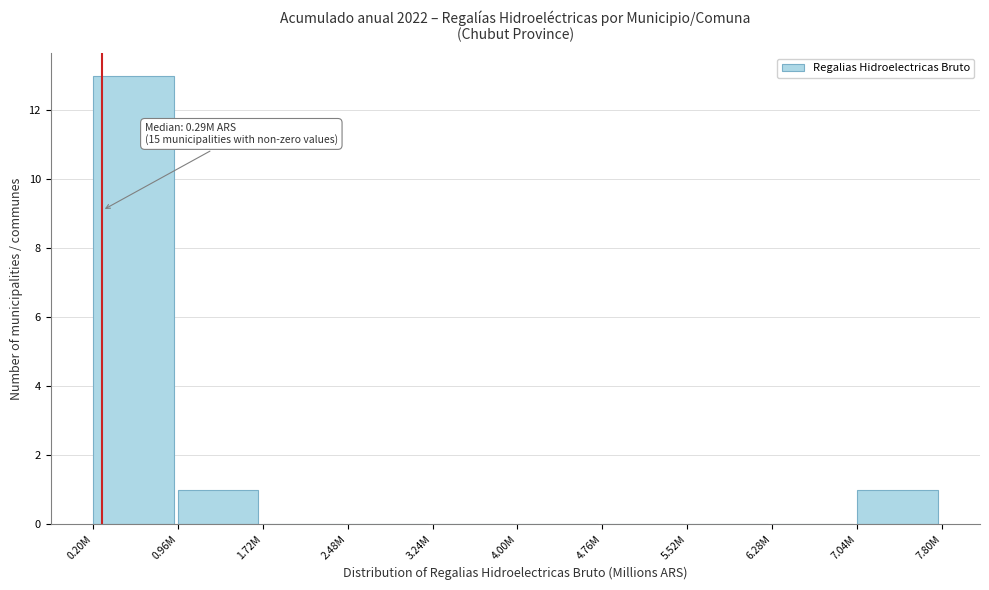

Reading right to left, list all the values displayed in this chart.

7.04M=1	6.28M=0	5.52M=0	4.76M=0	4.00M=0	3.24M=0	2.48M=0	1.72M=0	0.96M=1	0.20M=13